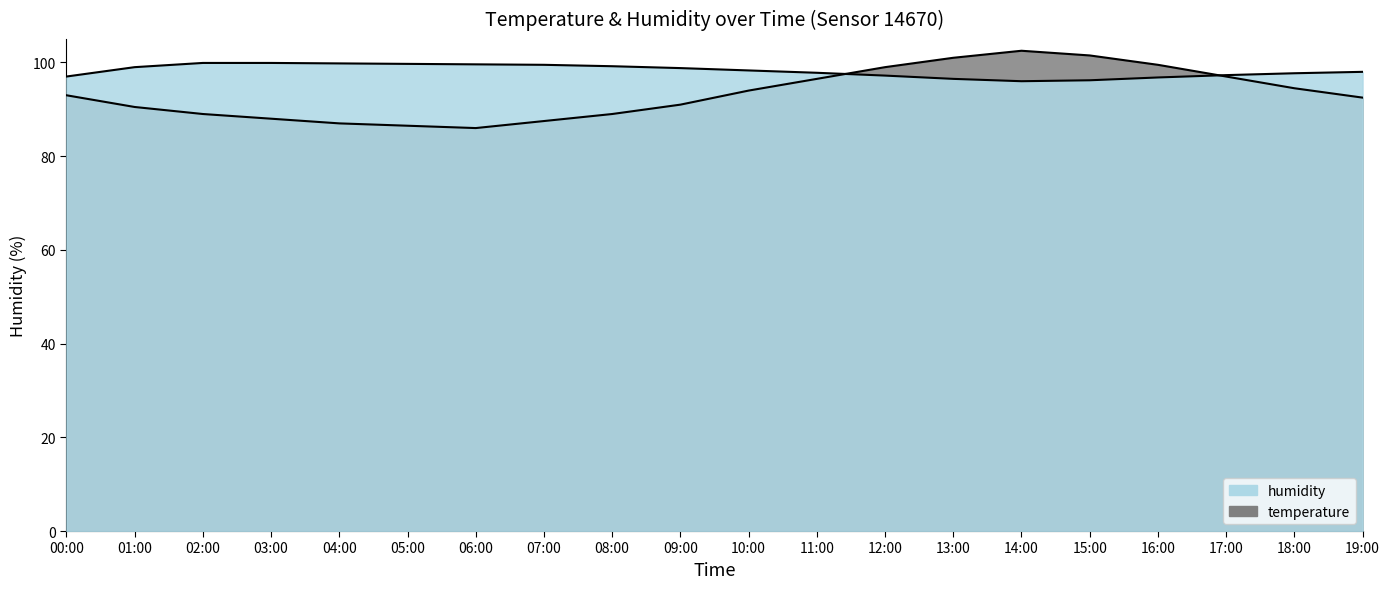

How many data points in temperature are above 93?

9